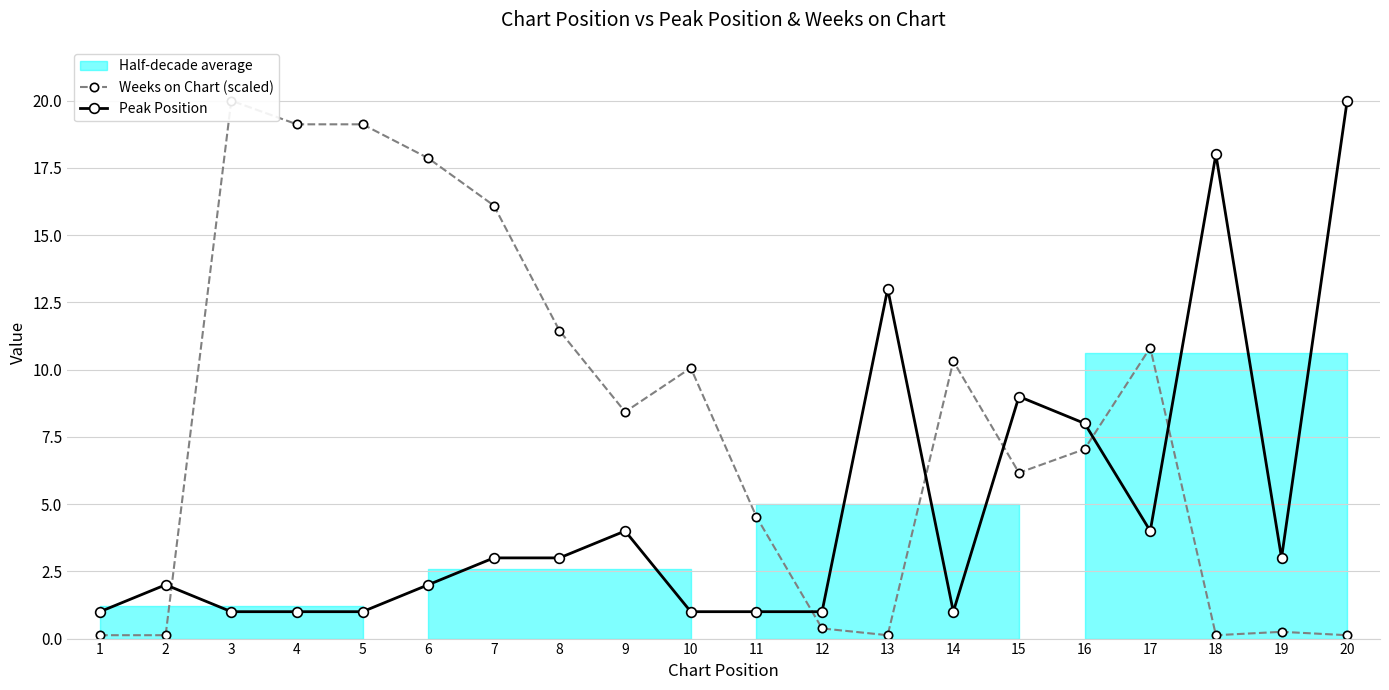

What is the value of the Peak Position point at the 4th from the left?

1